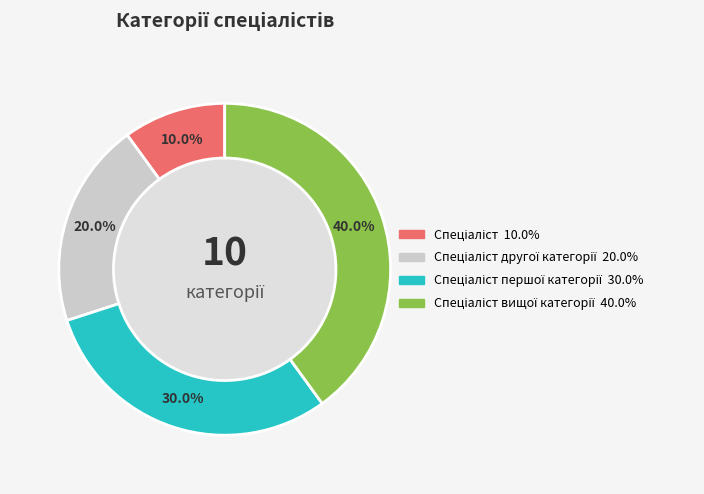

Which slice is the largest?

Спеціаліст вищої категорії